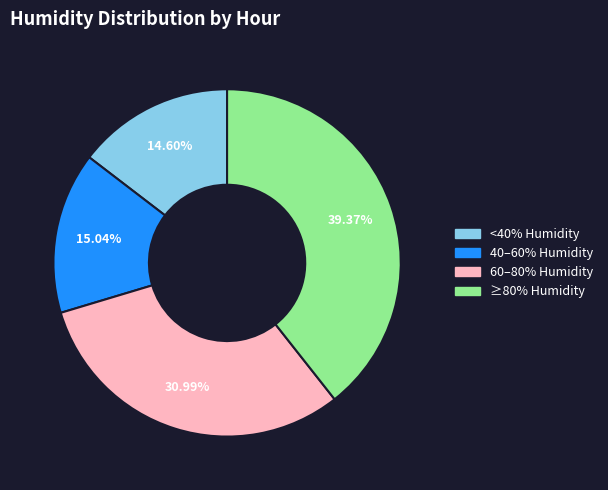

Is there a majority slice in this chart?

No